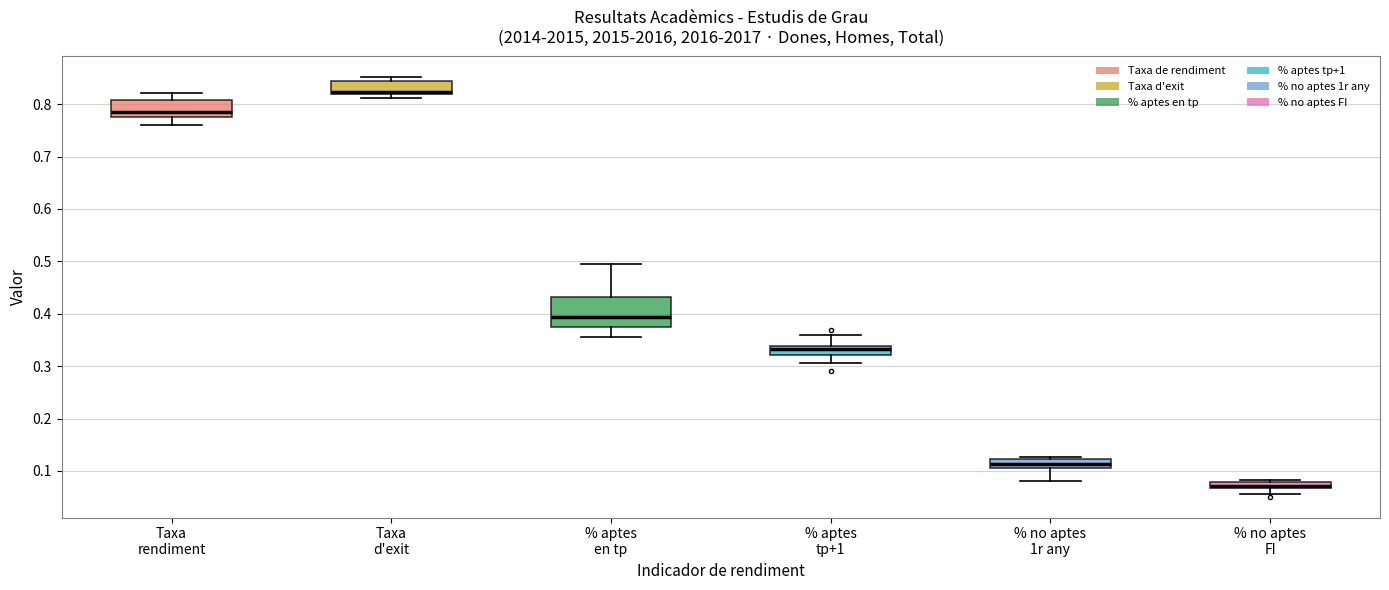

Where is the upper edge of the box for % no aptes FI on the y-axis? The values are not printed on the chart, so give them approximately, as read against the axis.

0.08